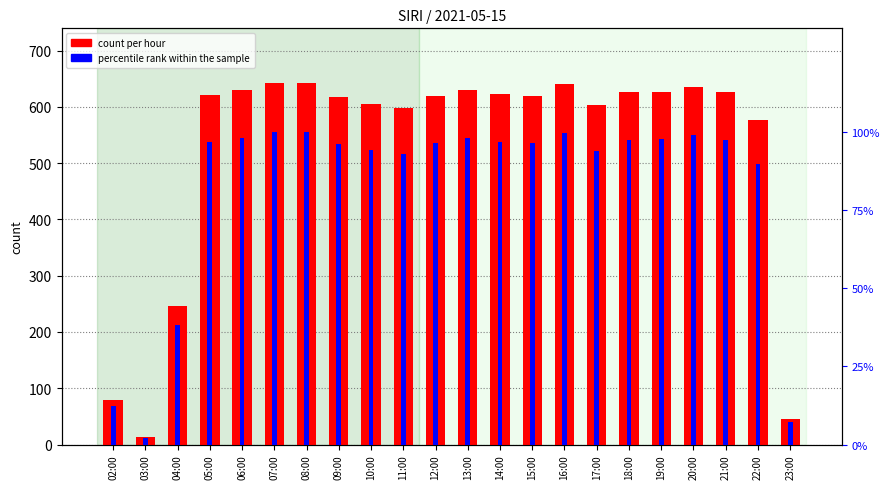

Which has a higher value, 04:00 or 05:00?

05:00